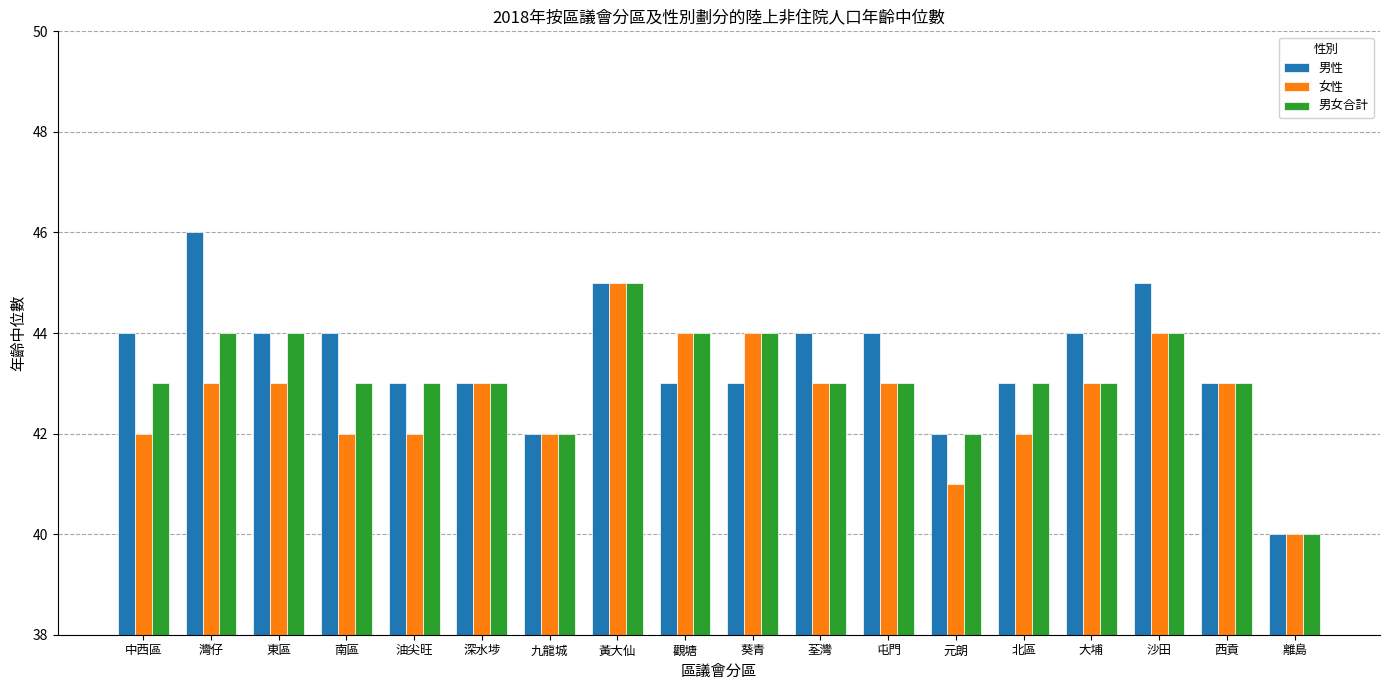

What is the average value of the 男性 series?

43